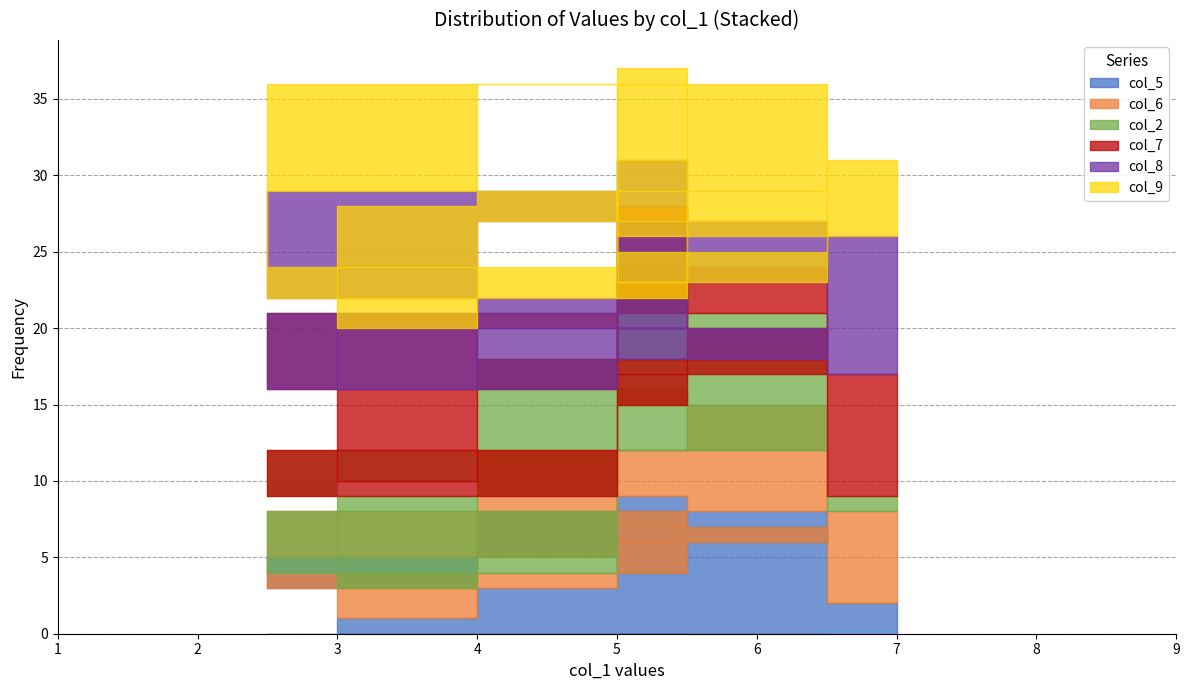

At which label does col_9 first exceed 5?

3